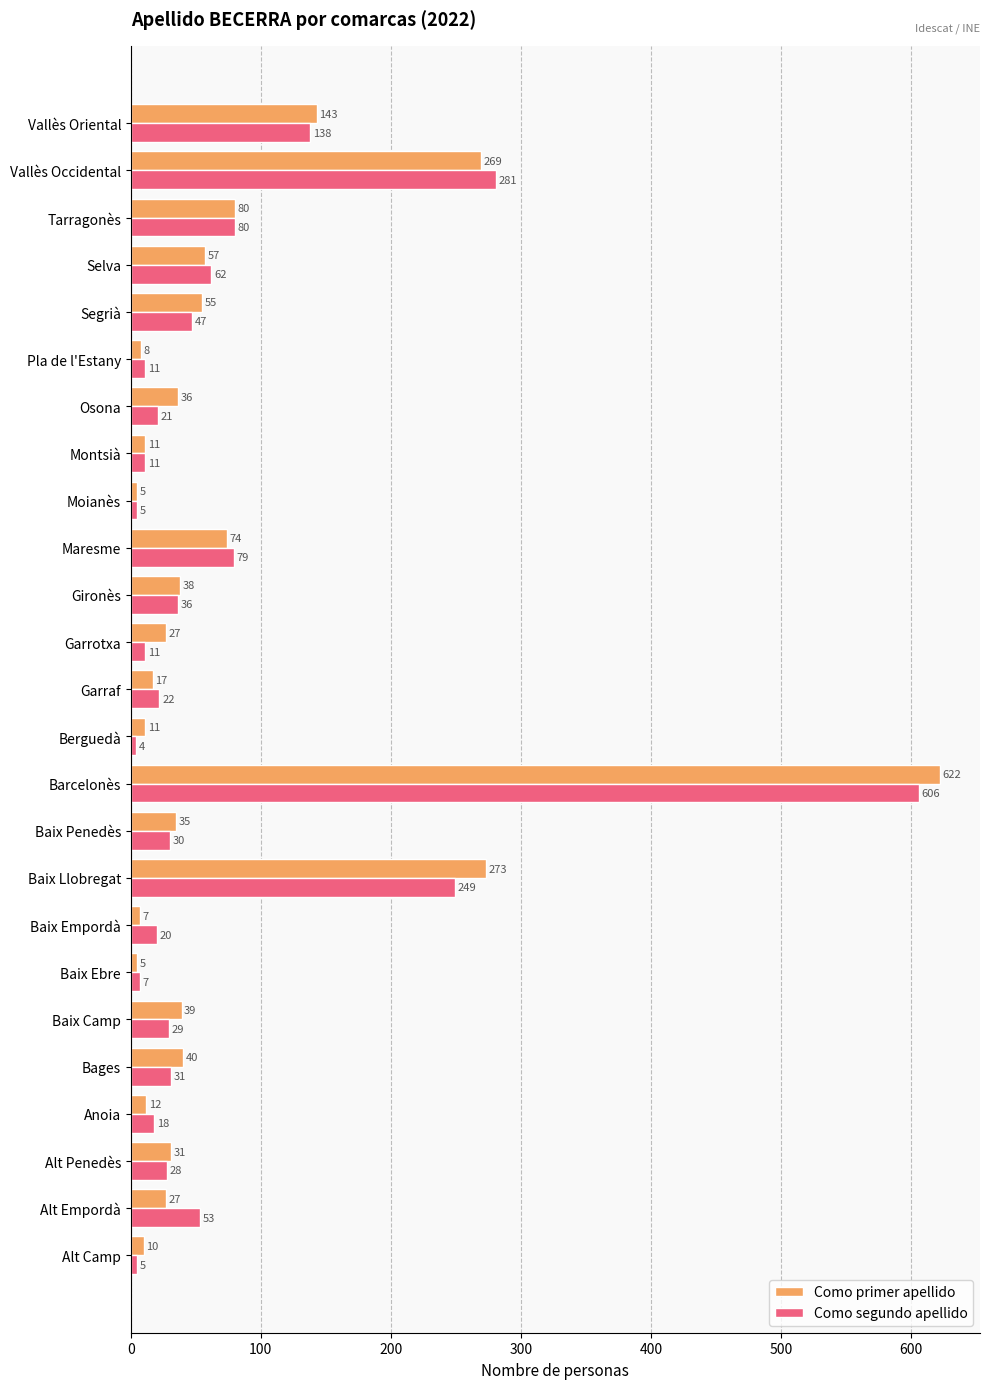

List the series in order of their overall mean, highest first.

Como primer apellido, Como segundo apellido